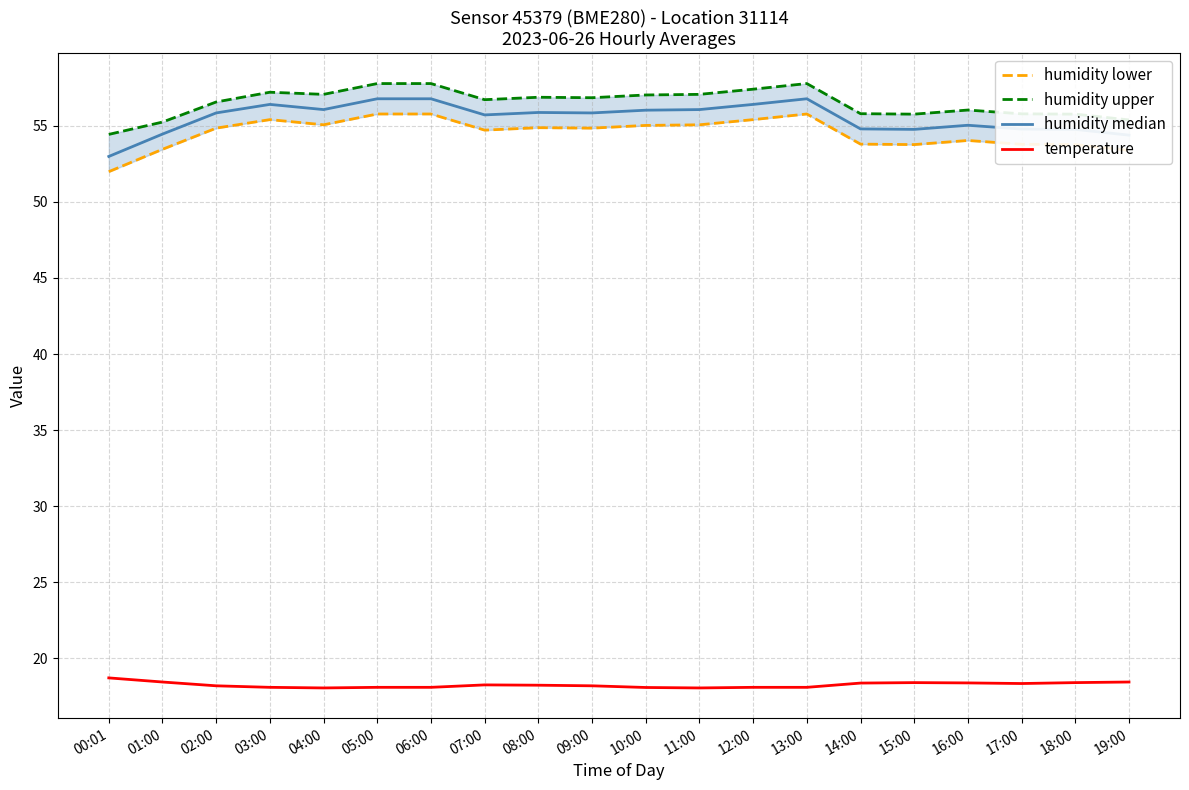

What is the label of the 1st point from the left?

00:01